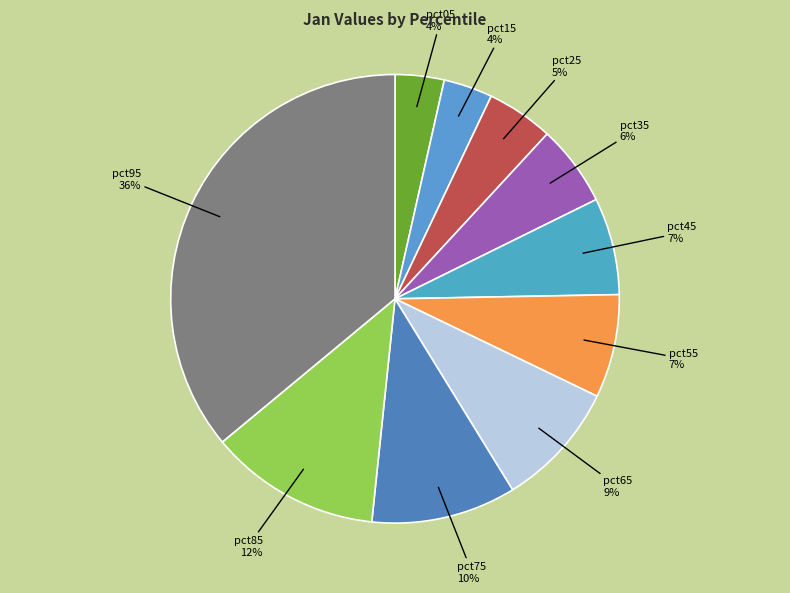

To the nearest percent, what is the combined percentage of pct25 and pct75?

15%